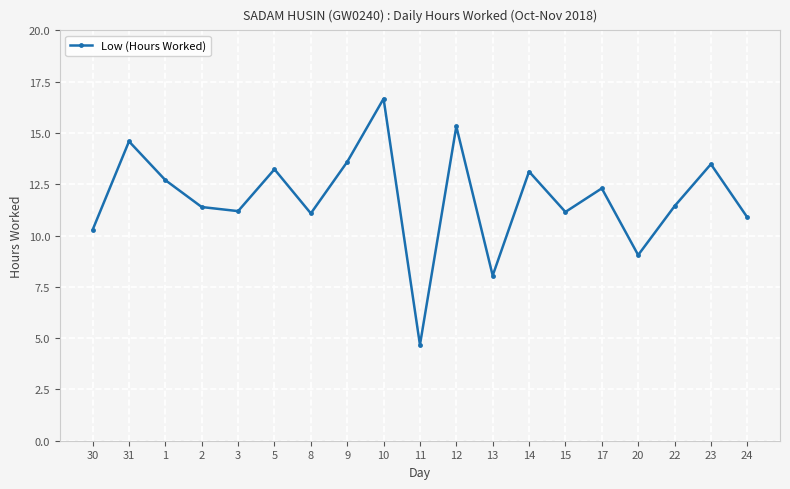

Between 13 and 10, which is larger?

10